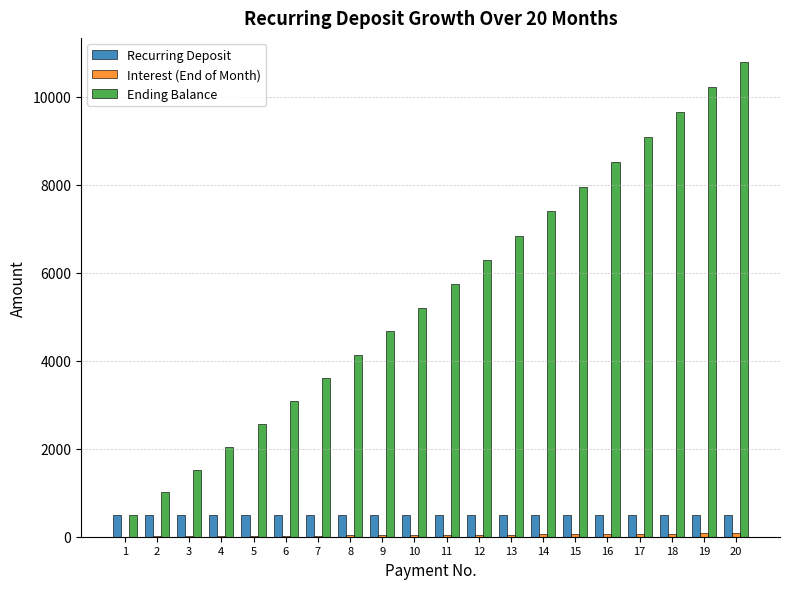

What is the sum of all Ending Balance values?

110770.9